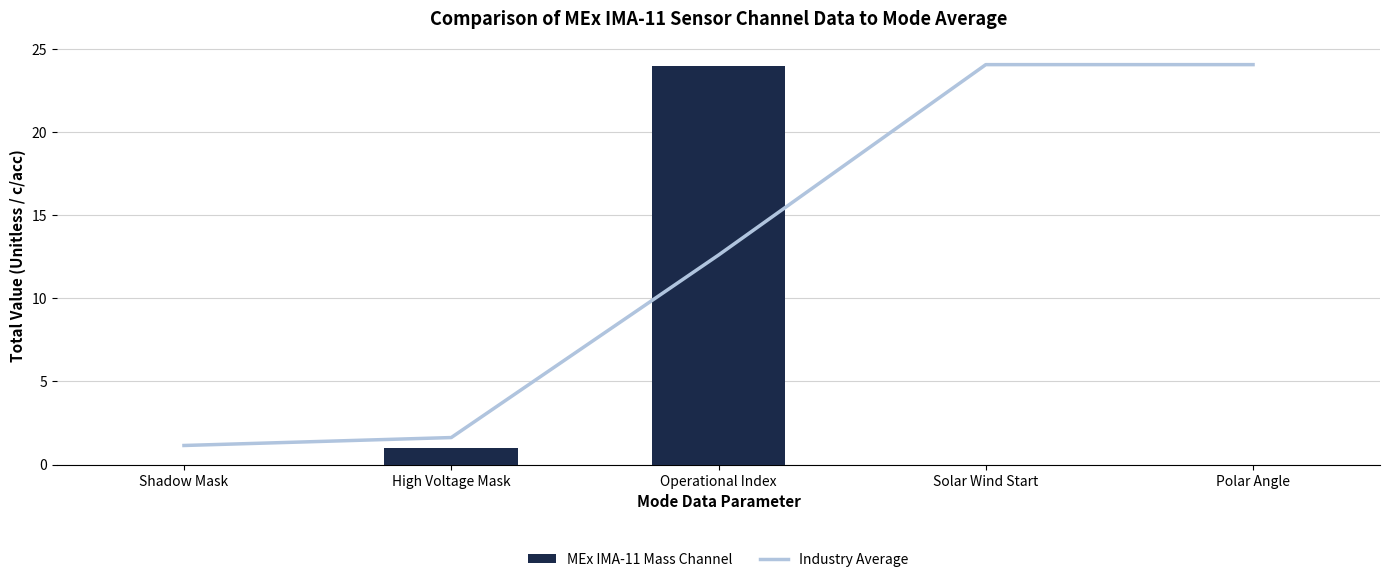

What is the difference between the highest and lowest values at Operational Index?

12.0